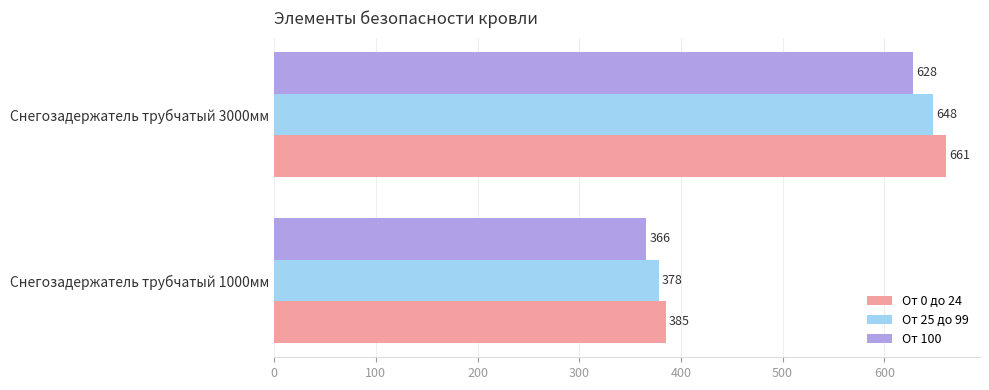

What is the difference between the От 25 до 99 values at Снегозадержатель трубчатый 1000мм and Снегозадержатель трубчатый 3000мм?

270